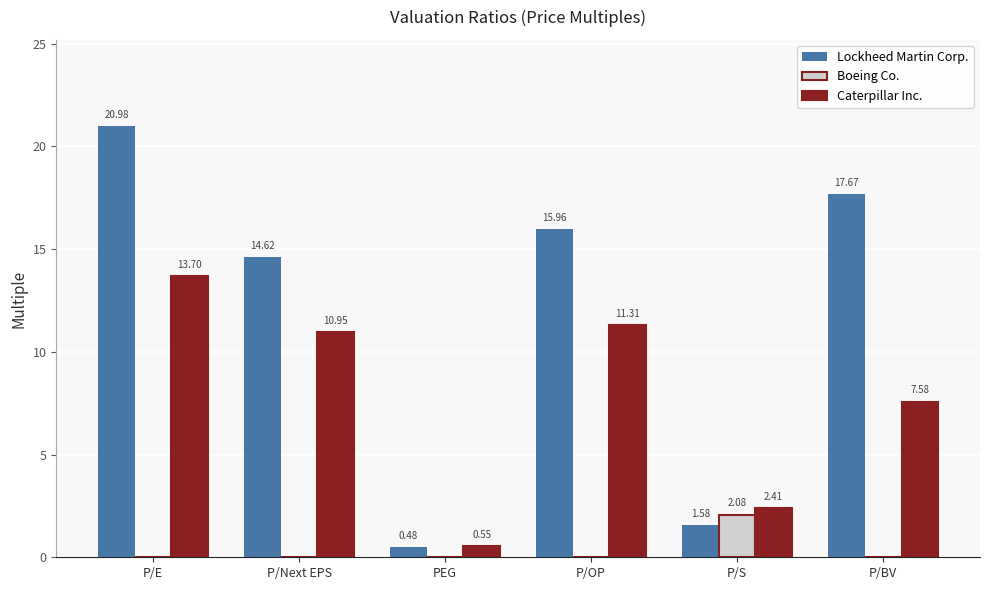

What is the average value of the Caterpillar Inc. series?

7.8